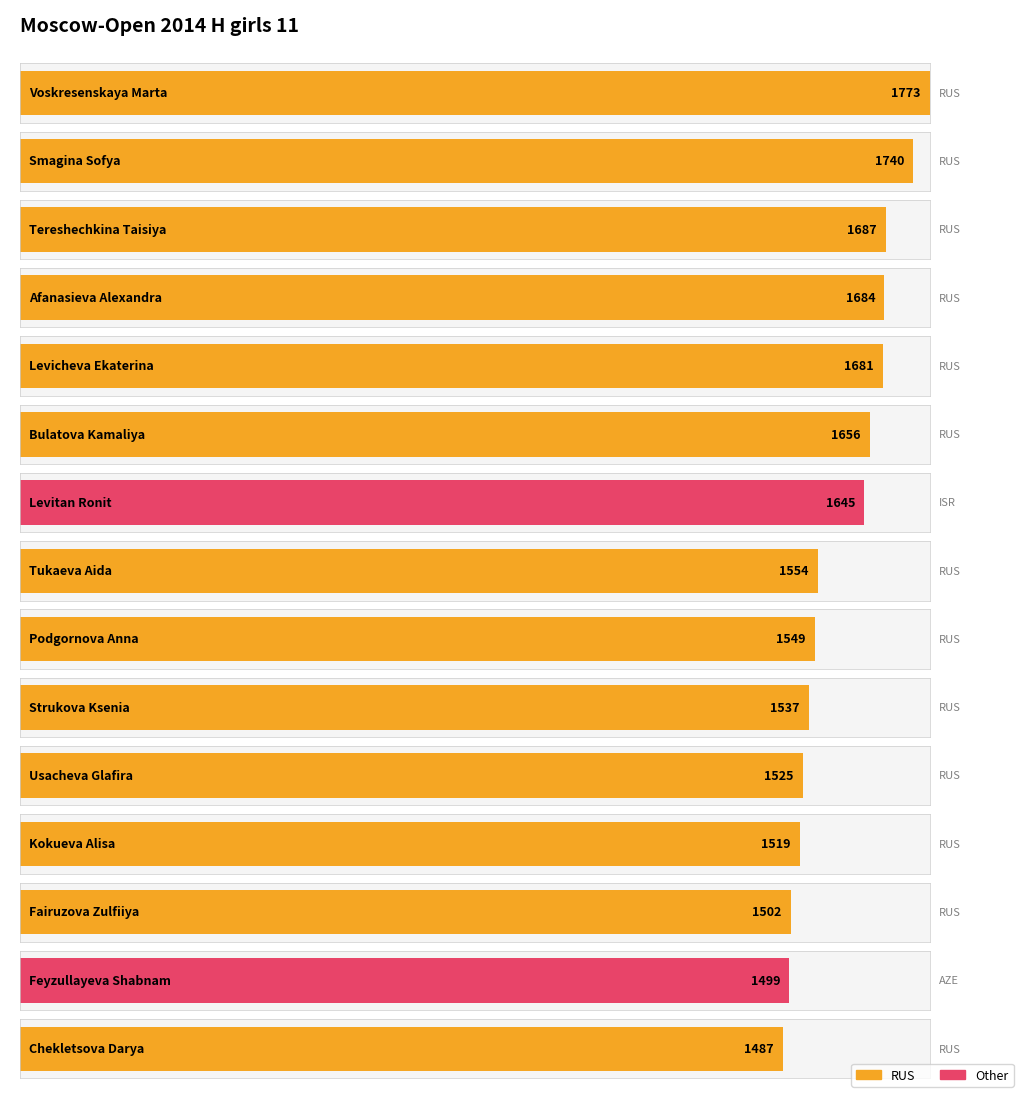

What is the smallest value displayed?

1487